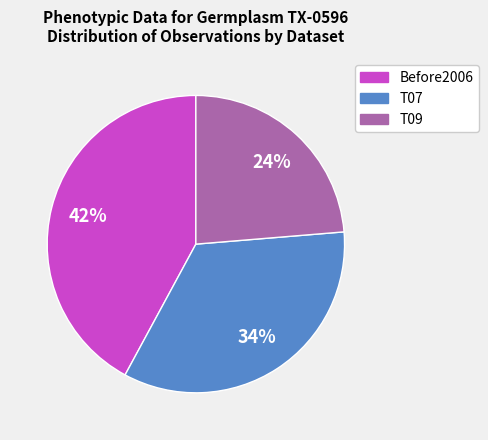

True or false: T09 accounts for 11% of the total.

False